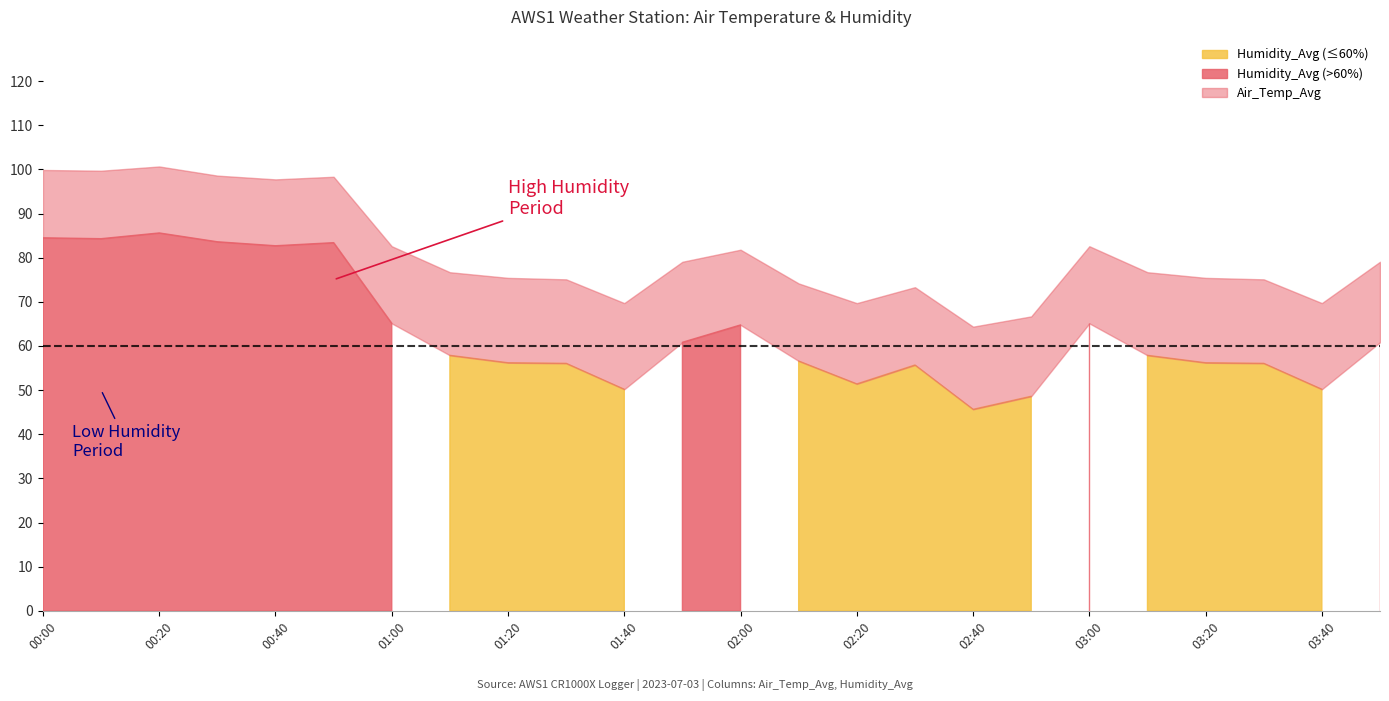

True or false: Humidity_Avg and Air_Temp_Avg intersect in this chart.

False